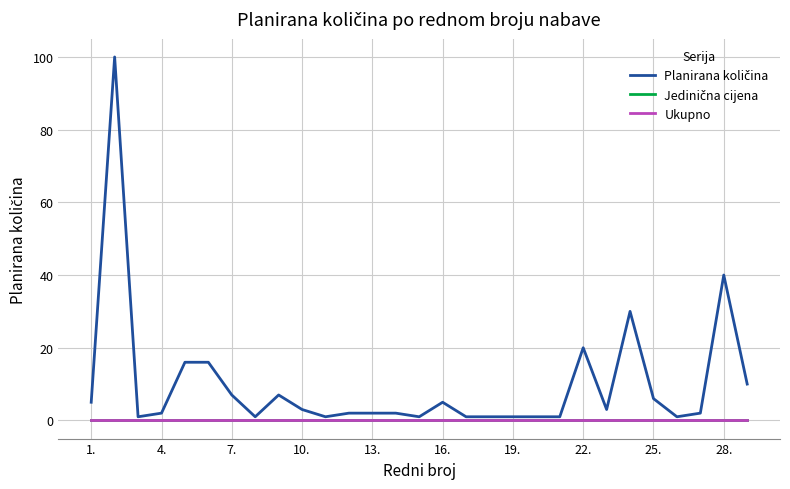

True or false: Ukupno and Jedinična cijena cross at least once.

False